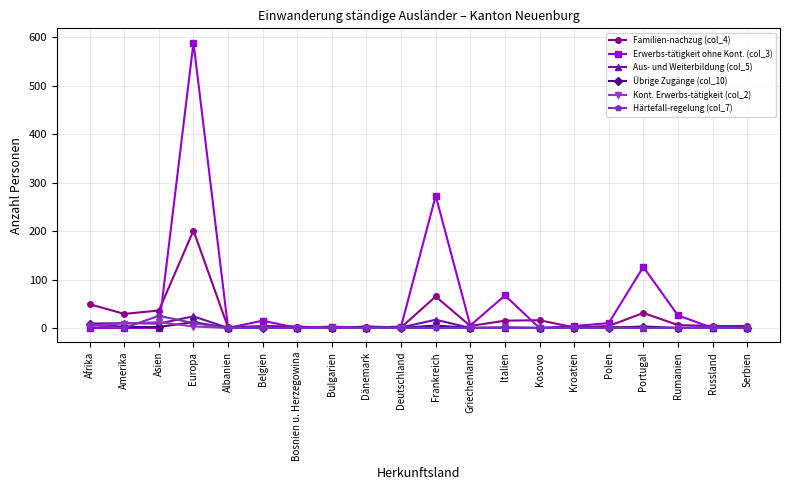

Which series has the widest spread of values?

Erwerbs-tätigkeit ohne Kont. (col_3)